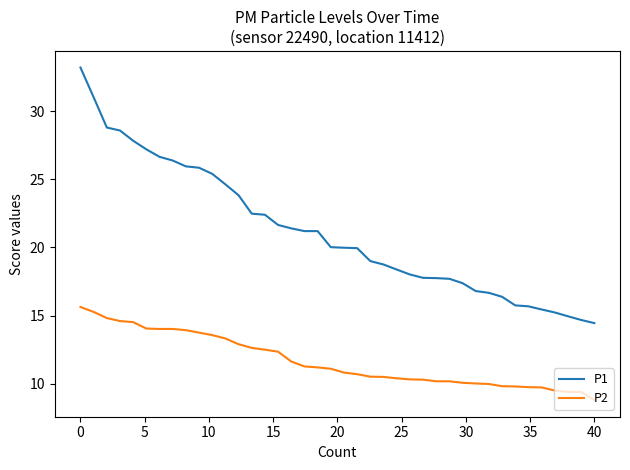

What is the difference between the maximum and minimum values in the P2 series?

6.8